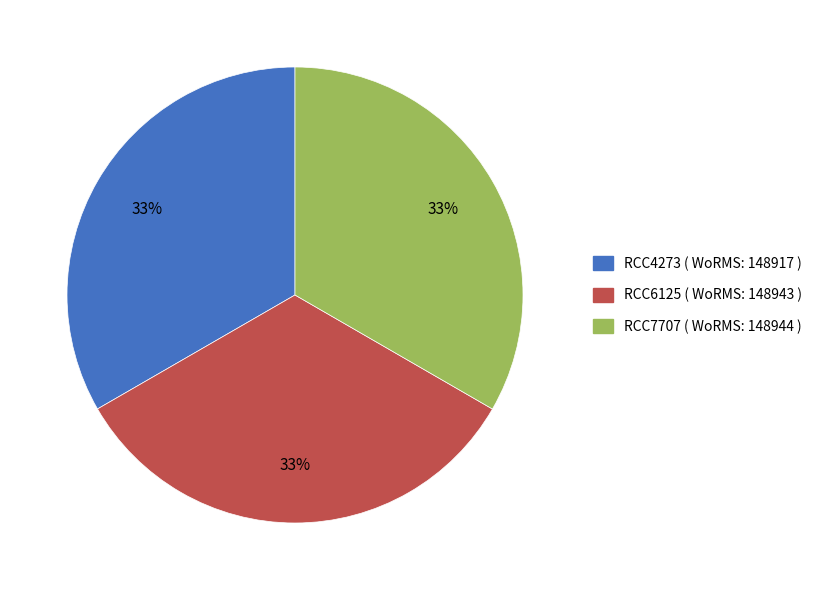

Count the number of slices in the pie.

3